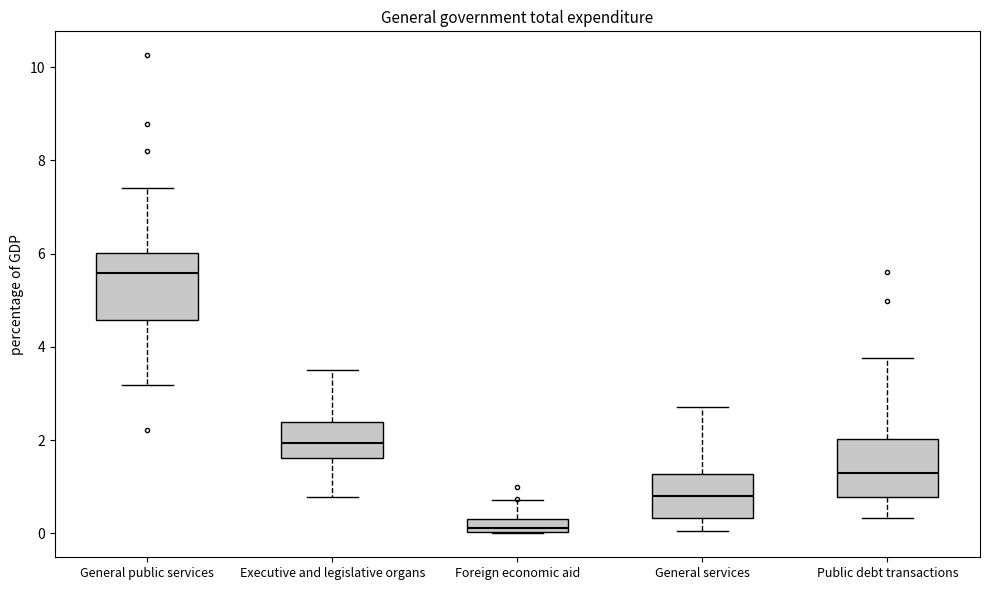

Where does the upper whisker of the box for General services end on the y-axis? The values are not printed on the chart, so give them approximately, as read against the axis.

2.8